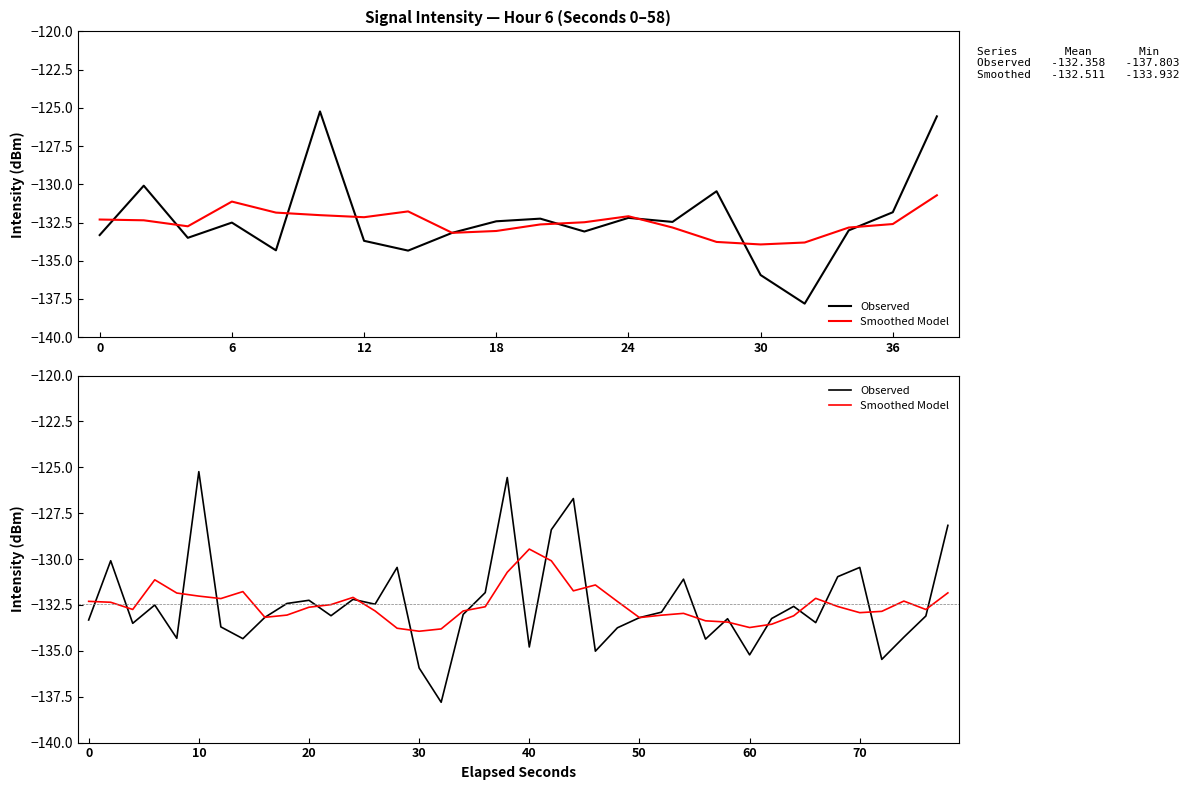

Reading left to right, extract all data points from this chart.

Observed: -133.3	-130.1	-133.5	-132.5	-134.3	-125.2	-133.7	-134.3	-133.2	-132.4	-132.2	-133.1	-132.2	-132.5	-130.5	-135.9	-137.8	-133.0	-131.8	-125.6	-134.8	-128.4	-126.7	-135.0	-133.7	-133.2	-132.9	-131.1	-134.4	-133.3	-135.2	-133.2	-132.6	-133.5	-131.0	-130.5	-135.5	-134.3	-133.1	-128.2
Smoothed Model: -132.3	-132.4	-132.7	-131.1	-131.9	-132.0	-132.2	-131.8	-133.2	-133.1	-132.6	-132.5	-132.1	-132.8	-133.8	-133.9	-133.8	-132.8	-132.6	-130.7	-129.5	-130.1	-131.7	-131.4	-132.3	-133.2	-133.1	-133.0	-133.4	-133.4	-133.7	-133.6	-133.1	-132.1	-132.6	-132.9	-132.8	-132.3	-132.7	-131.8